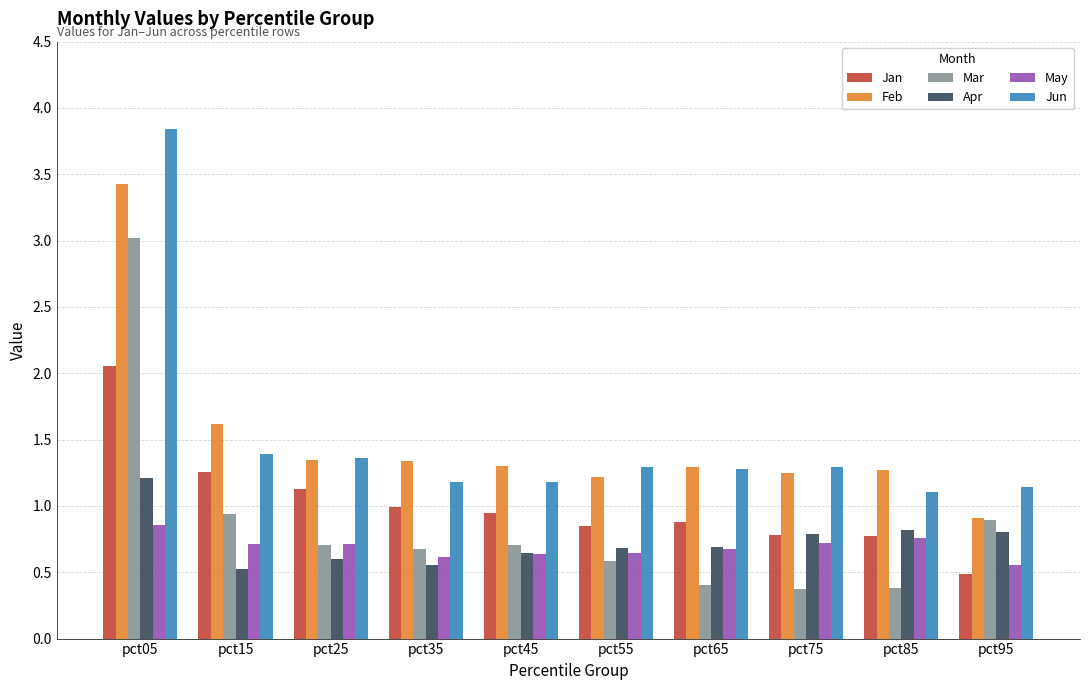

The value of May at pct05 is 0.9. True or false?

True